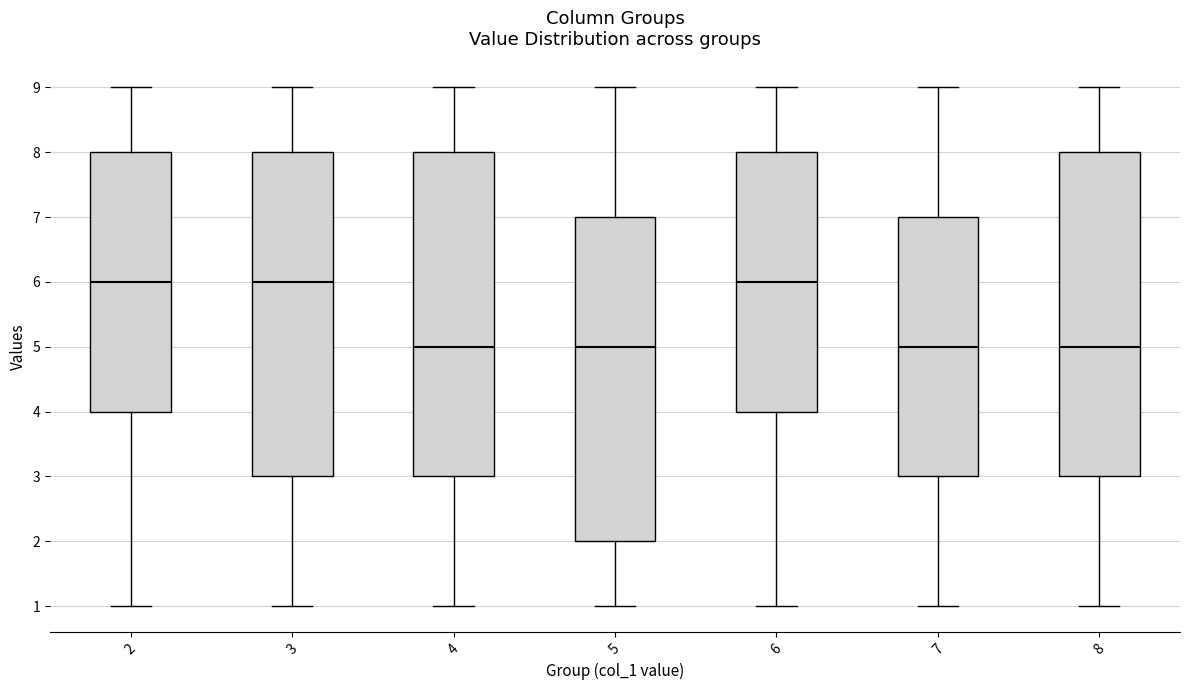

Where does the upper whisker of the box at x = 6 end on the y-axis? The values are not printed on the chart, so give them approximately, as read against the axis.

9